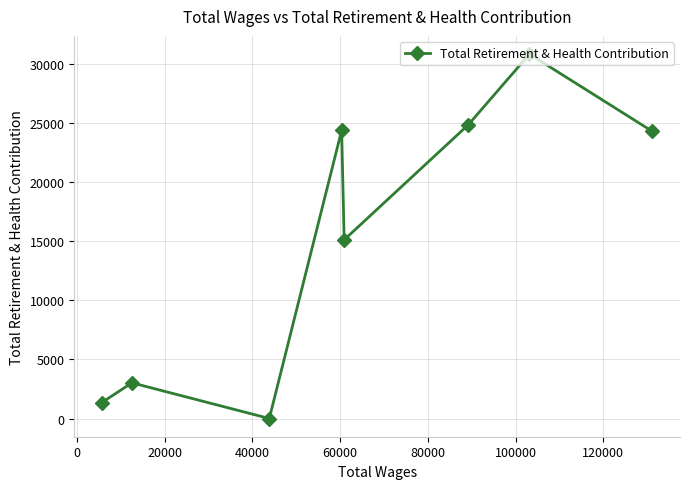

What is the maximum value shown in the chart?

30813